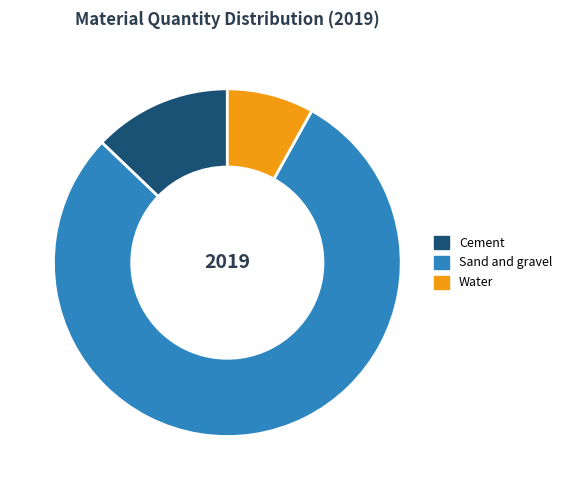

True or false: Cement accounts for 13% of the total.

True